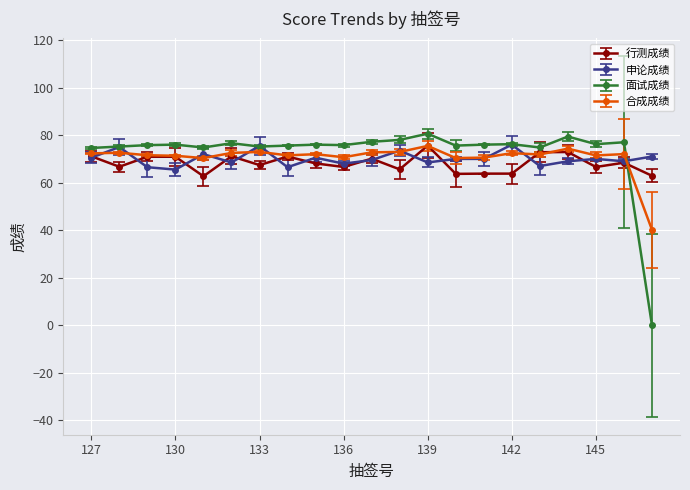

Which series has the largest range (max minus min)?

面试成绩